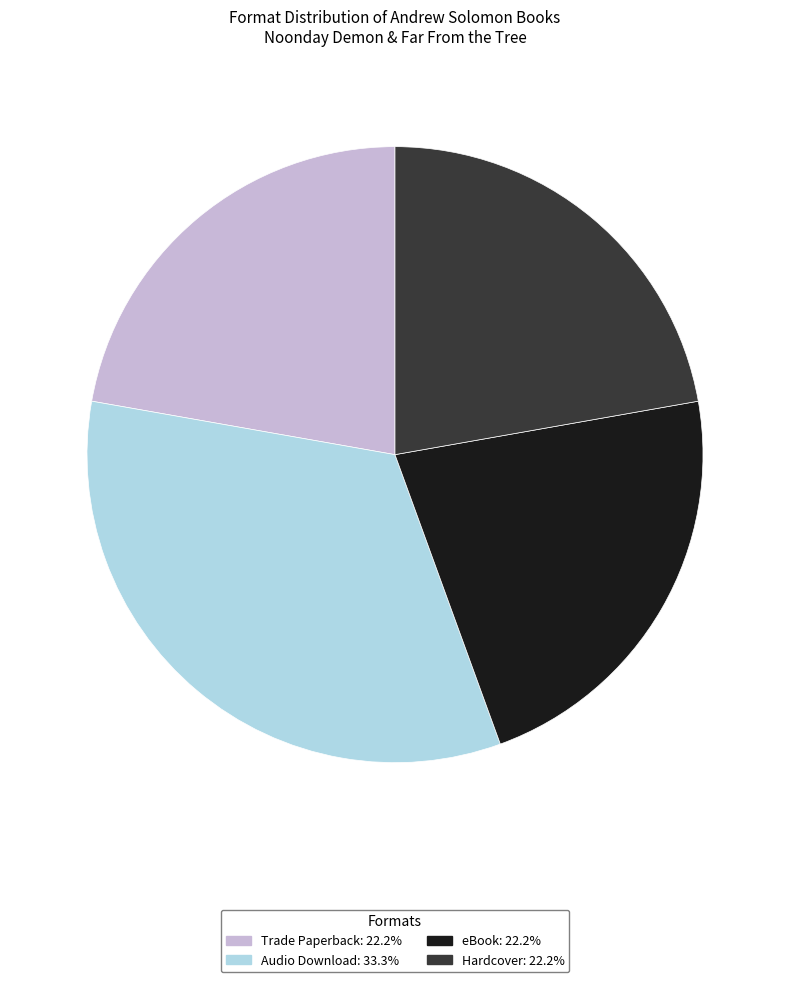

Is the sum of eBook and Audio Download greater than half?

Yes